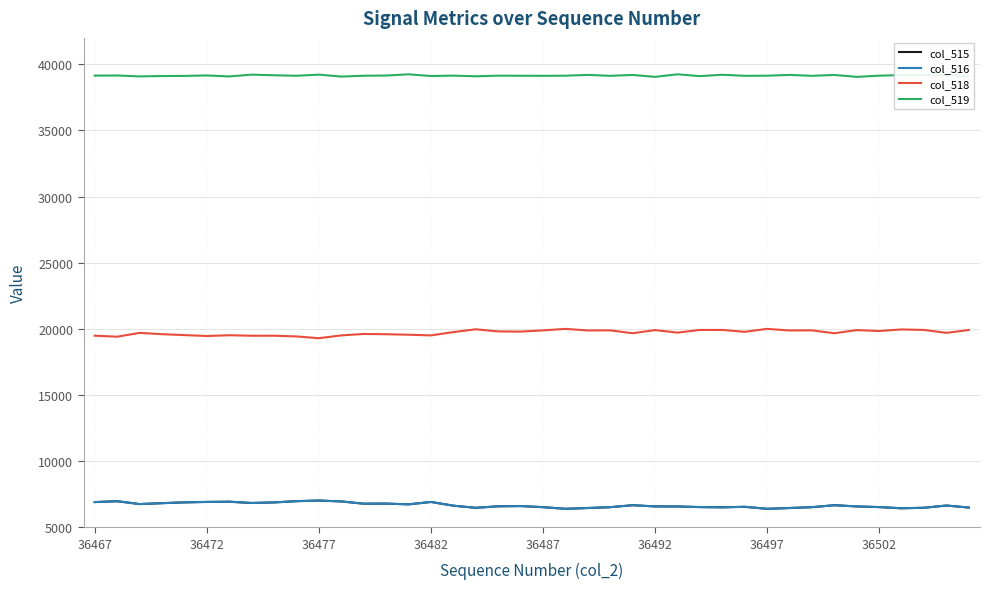

Which series has the largest total across all categories?

col_519